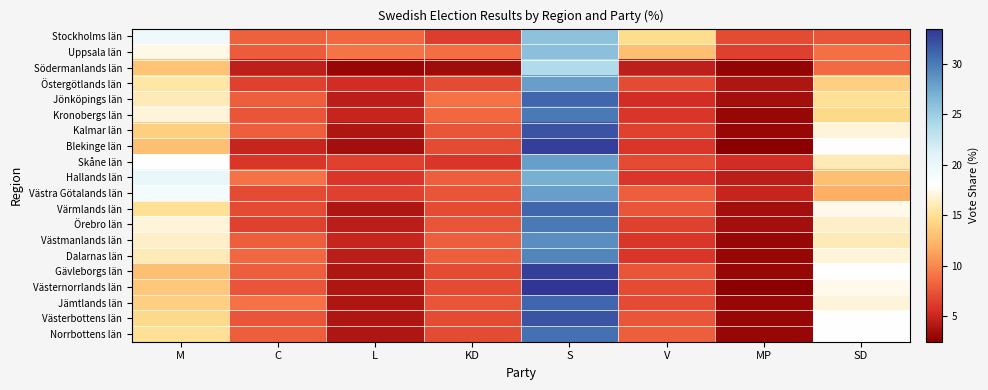

Reading left to right, extract all data points from this chart.

Stockholms län: M=19.6	C=8.1	L=8.5	KD=6.4	S=25.8	V=14.7	MP=7.0	SD=7.6
Uppsala län: M=17.3	C=7.9	L=9.1	KD=8.8	S=25.9	V=12.9	MP=6.4	SD=8.8
Södermanlands län: M=13.2	C=4.6	L=3.0	KD=3.5	S=23.9	V=4.6	MP=3.0	SD=8.6
Östergötlands län: M=15.5	C=6.5	L=5.5	KD=7.0	S=28.0	V=7.0	MP=4.0	SD=14.0
Jönköpings län: M=16.0	C=8.0	L=4.5	KD=9.0	S=31.0	V=5.5	MP=3.5	SD=15.0
Kronobergs län: M=17.0	C=7.5	L=5.0	KD=8.5	S=30.0	V=6.0	MP=3.0	SD=14.5
Kalmar län: M=14.0	C=8.0	L=4.0	KD=7.5	S=32.0	V=6.5	MP=3.0	SD=17.0
Blekinge län: M=13.0	C=5.0	L=3.5	KD=7.0	S=33.0	V=6.0	MP=2.5	SD=18.0
Skåne län: M=18.0	C=6.0	L=6.5	KD=6.0	S=28.0	V=7.0	MP=5.5	SD=16.0
Hallands län: M=20.0	C=9.0	L=6.0	KD=8.0	S=27.0	V=6.0	MP=4.5	SD=13.0
Västra Götalands län: M=19.0	C=7.0	L=6.5	KD=7.5	S=28.0	V=8.0	MP=5.0	SD=12.0
Värmlands län: M=15.0	C=7.0	L=4.0	KD=7.0	S=31.0	V=7.5	MP=3.5	SD=17.5
Örebro län: M=17.0	C=6.5	L=4.5	KD=7.5	S=30.0	V=6.5	MP=3.5	SD=16.5
Västmanlands län: M=16.5	C=8.0	L=5.0	KD=8.0	S=29.0	V=6.0	MP=3.0	SD=16.0
Dalarnas län: M=16.0	C=8.5	L=4.5	KD=8.0	S=29.5	V=6.0	MP=3.0	SD=17.0
Gävleborgs län: M=13.0	C=8.0	L=4.0	KD=7.0	S=33.0	V=7.5	MP=3.0	SD=18.0
Västernorrlands län: M=13.5	C=7.5	L=4.0	KD=7.0	S=33.5	V=7.0	MP=2.5	SD=17.5
Jämtlands län: M=14.0	C=9.0	L=4.0	KD=7.5	S=31.0	V=7.0	MP=3.0	SD=17.0
Västerbottens län: M=14.5	C=7.5	L=4.0	KD=7.0	S=32.0	V=7.5	MP=3.0	SD=18.0
Norrbottens län: M=15.0	C=8.0	L=4.0	KD=7.0	S=30.5	V=8.0	MP=3.0	SD=18.0